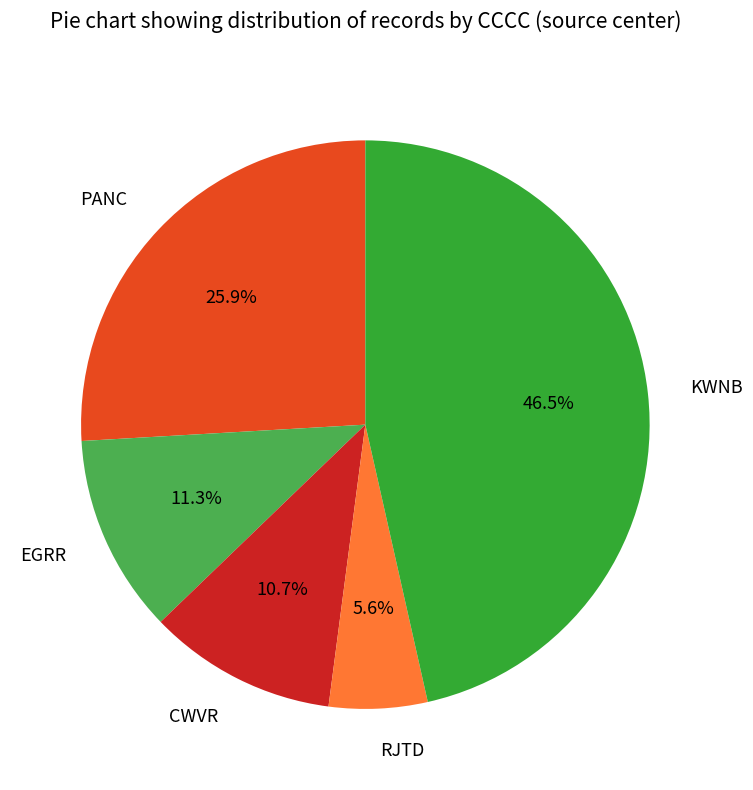

Which category has the biggest portion of the pie?

KWNB